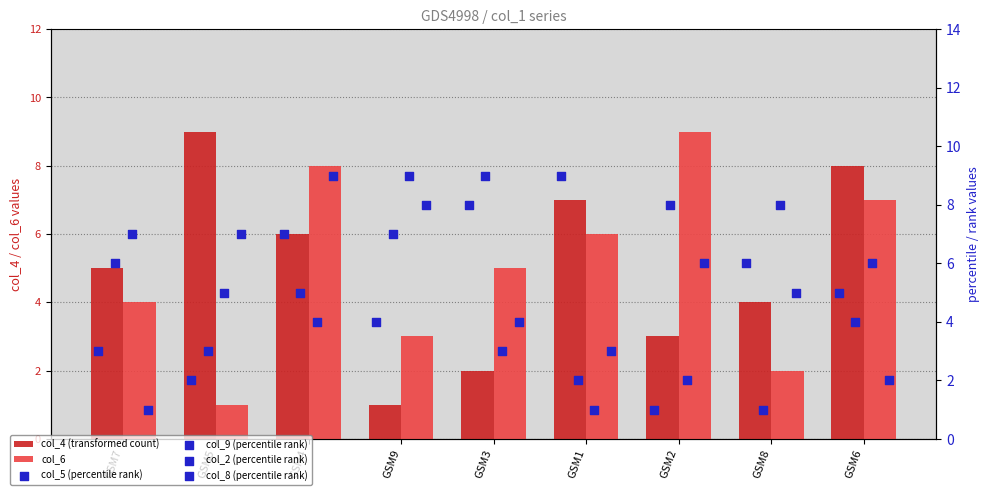

Is the value of col_8 (percentile rank) at GSM2 greater than the value of col_6 at GSM7?

Yes